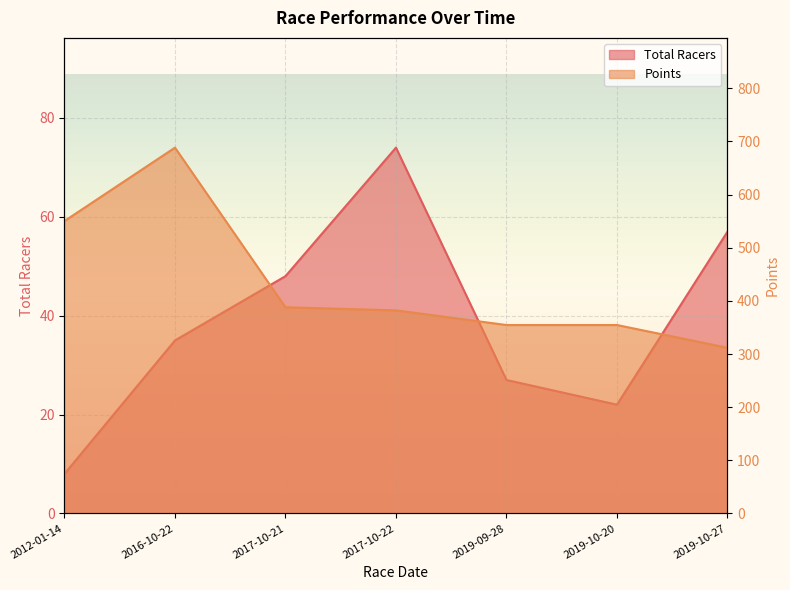

True or false: Points and Total Racers cross at least once.

False